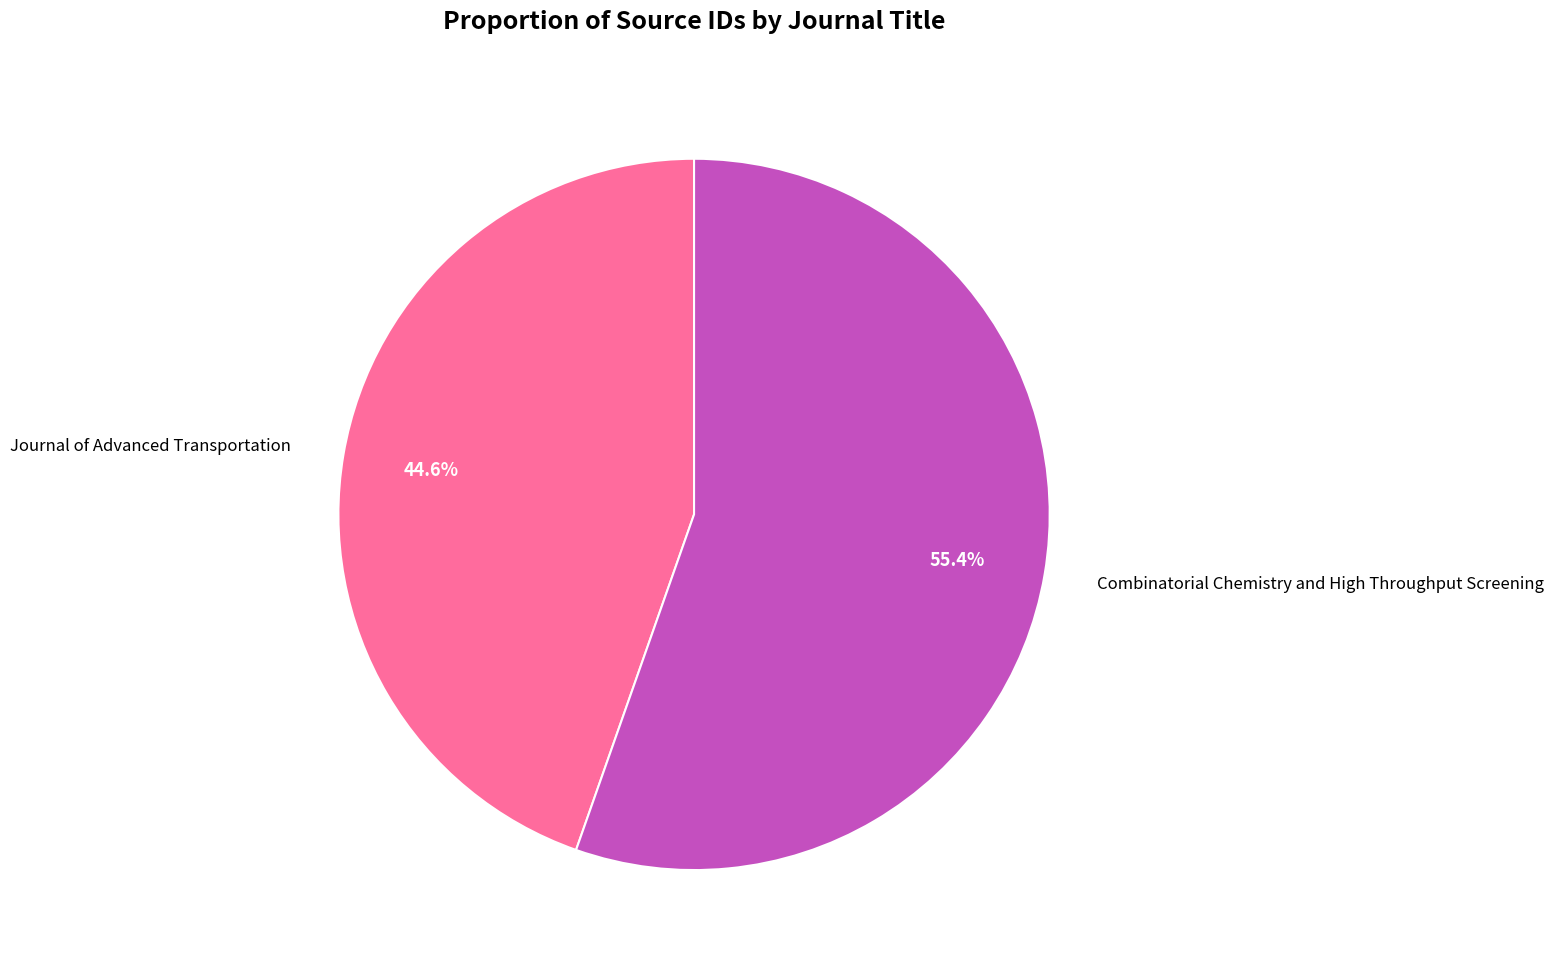

Rank the categories by value from highest to lowest.

Combinatorial Chemistry and High Throughput Screening, Journal of Advanced Transportation